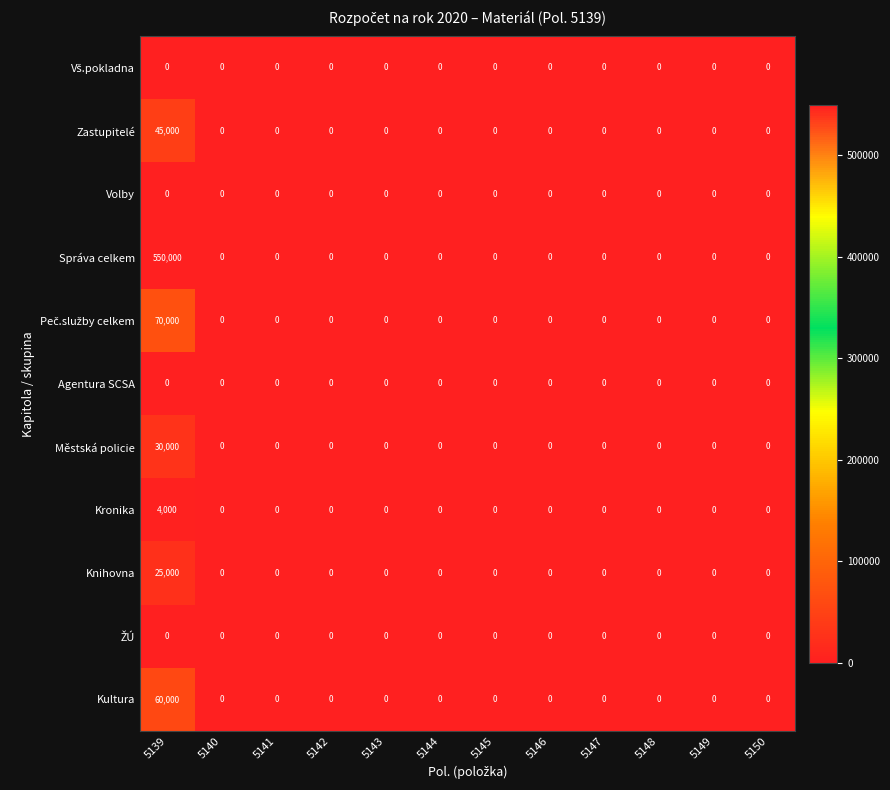

Which series has the largest total across all categories?

Správa celkem